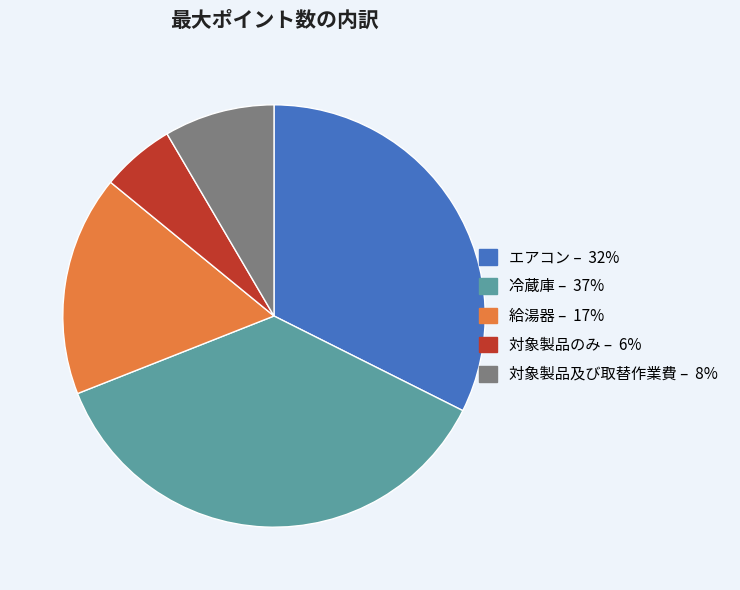

Do 対象製品のみ and エアコン together represent more than half of the pie?

No